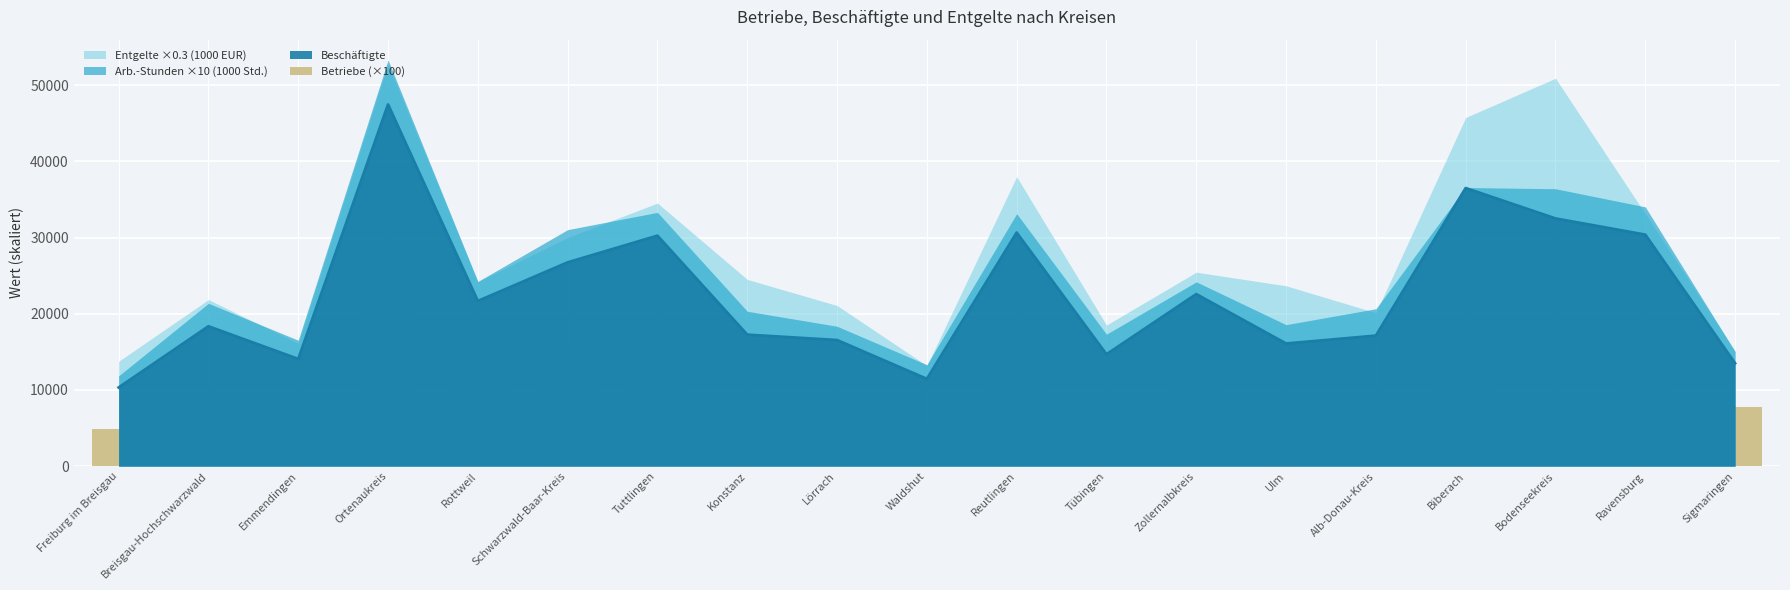

The chart shows a value of 23100 at Ortenaukreis. True or false?

True